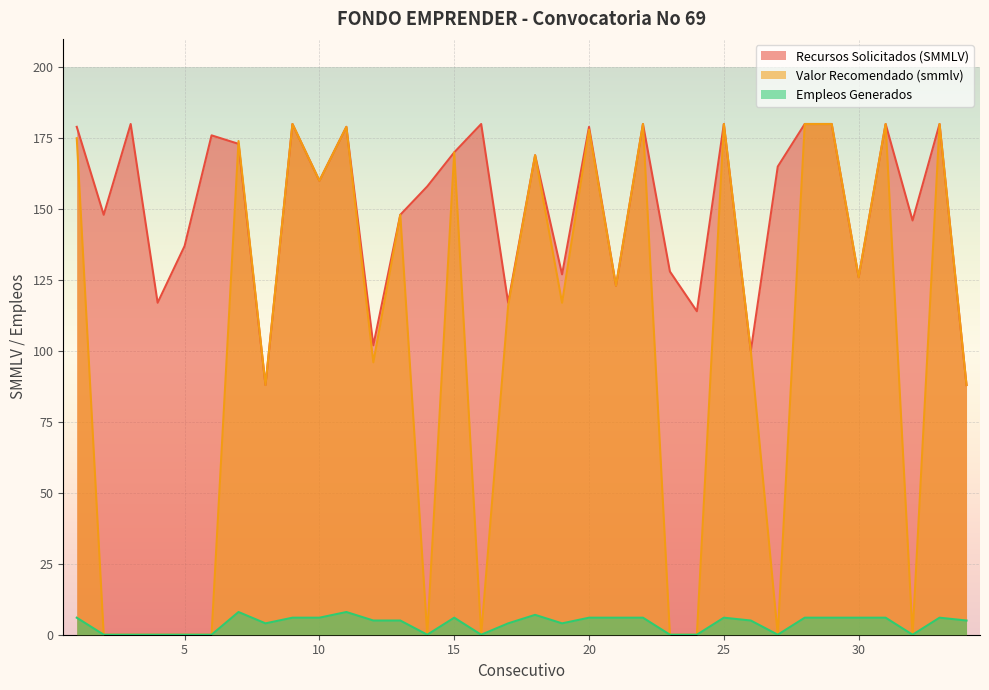

Where is Recursos Solicitados (SMMLV) nearest to the value 134?

5